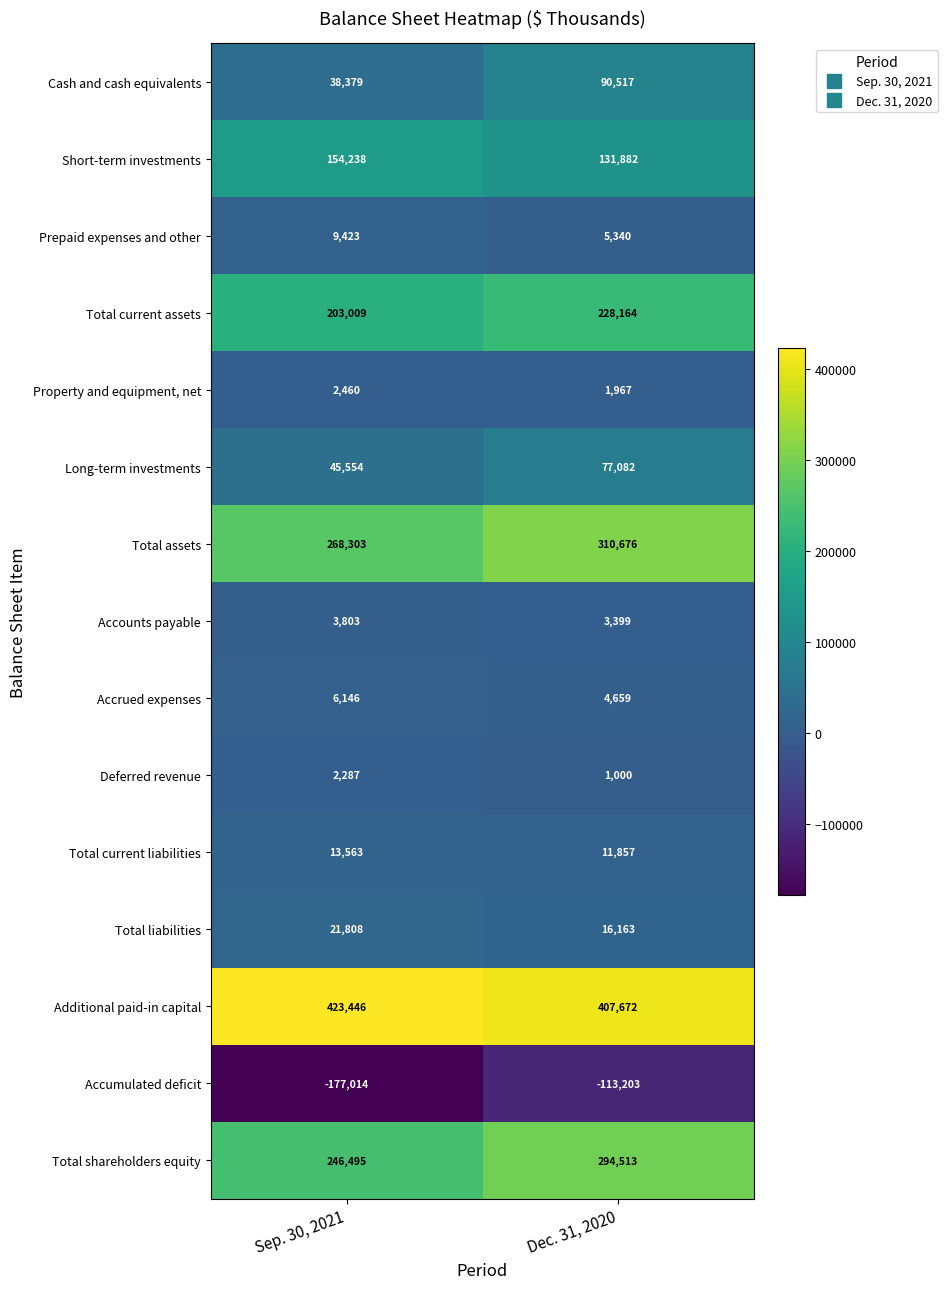

What is the lowest value of the Long-term investments series?

45554